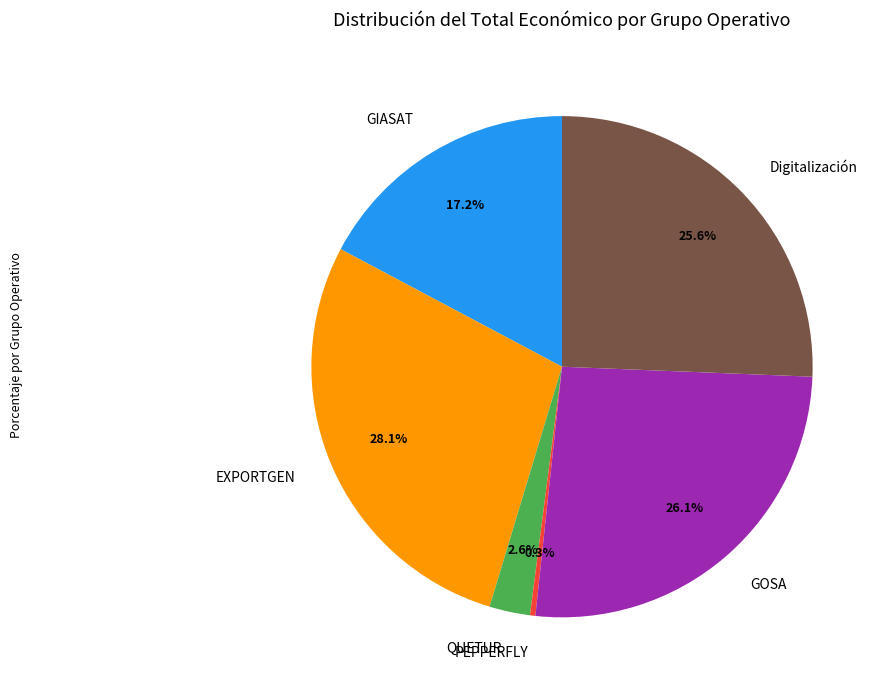

Count the number of slices in the pie.

6